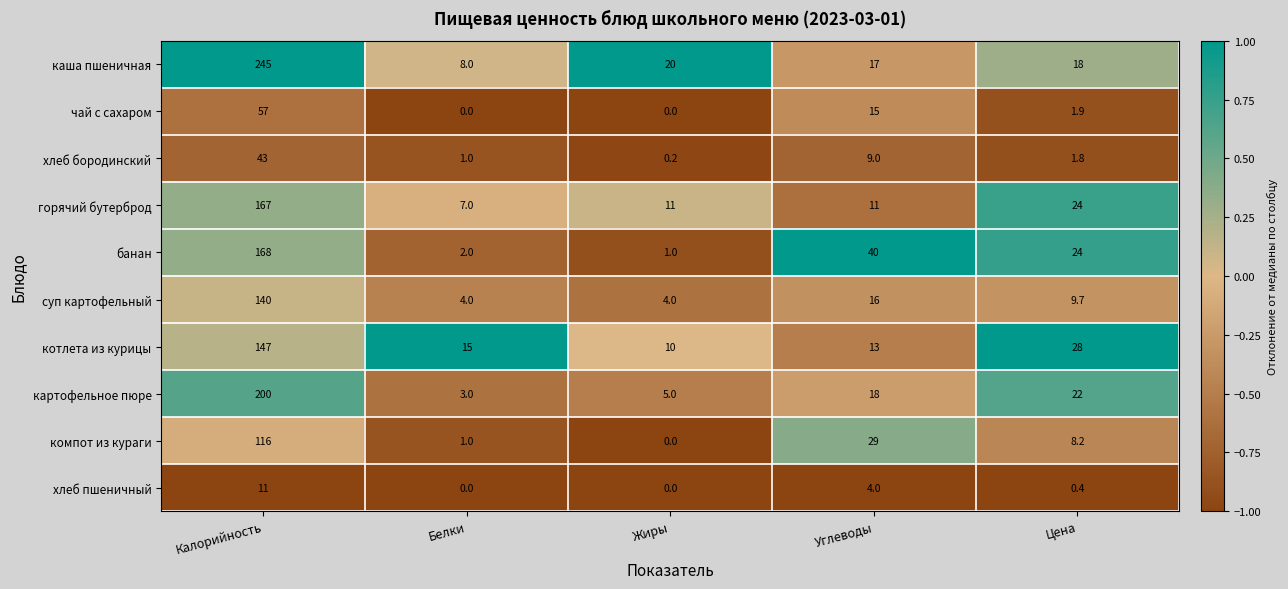

Which category has the lowest value in the горячий бутерброд series?

Белки